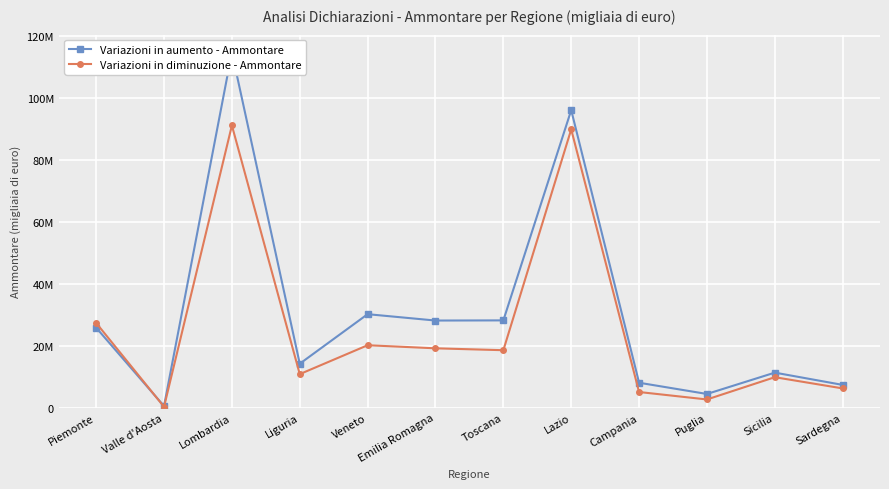

Rank the series by their maximum value, from highest to lowest.

Variazioni in aumento - Ammontare, Variazioni in diminuzione - Ammontare